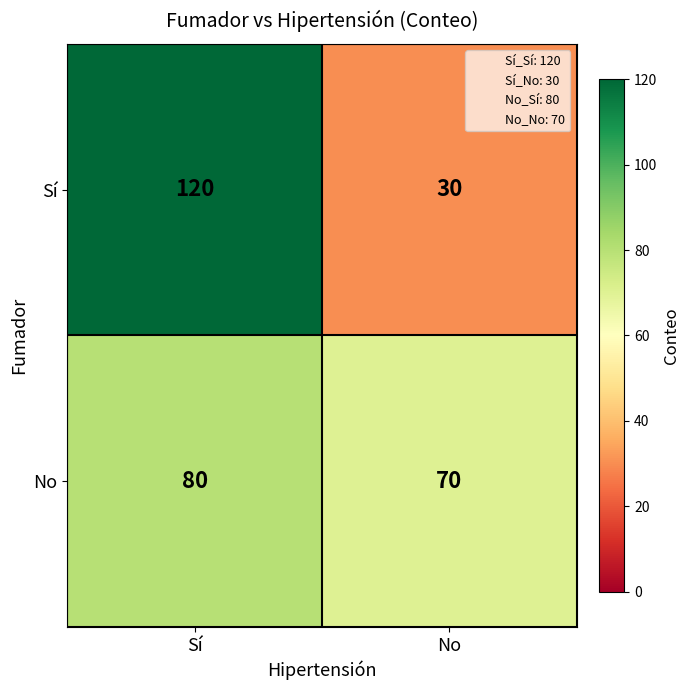

Reading left to right, what are all the values shown in this chart?

Sí: 120	30
No: 80	70